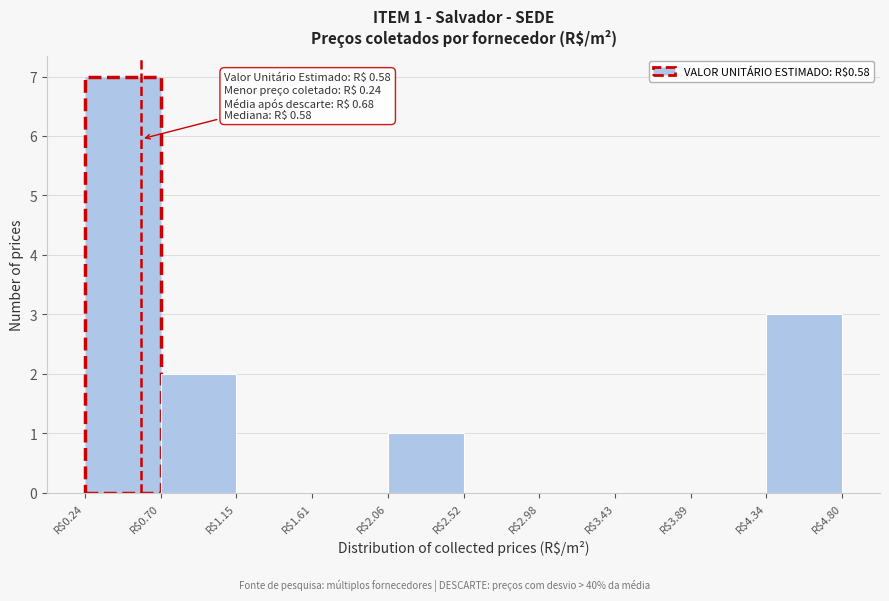

Over which range of the x-axis is the bar tallest?

0.25 to 0.70